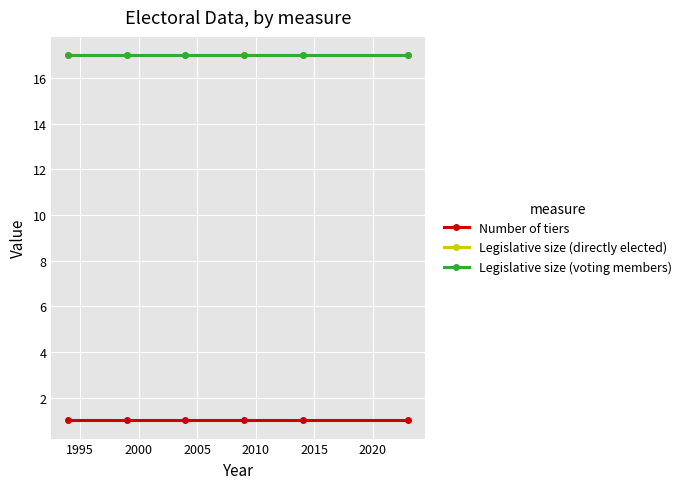

True or false: Legislative size (voting members) and Legislative size (directly elected) cross at least once.

False